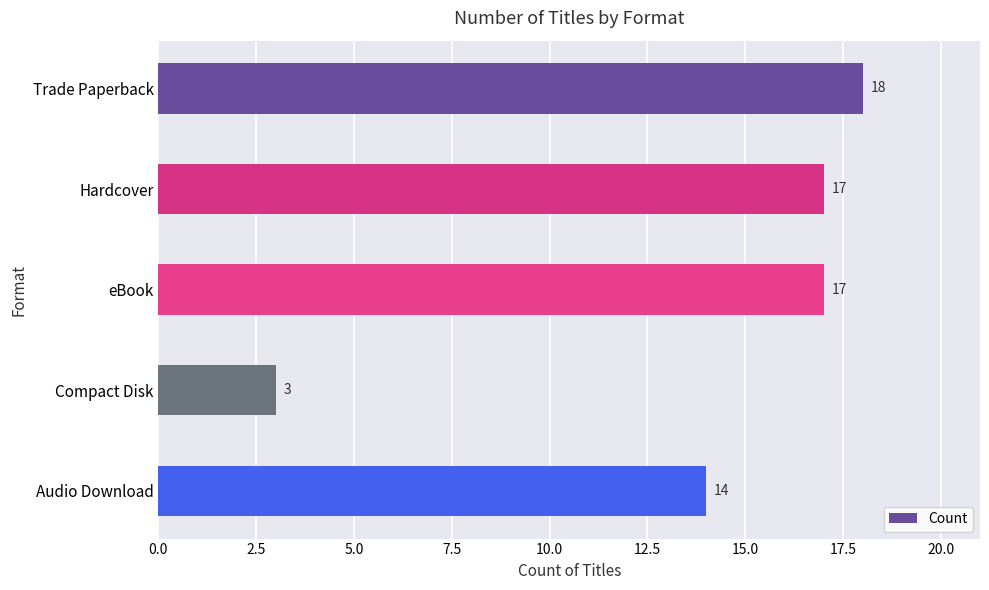

What is the approximate value at Trade Paperback, to the nearest 10?

20